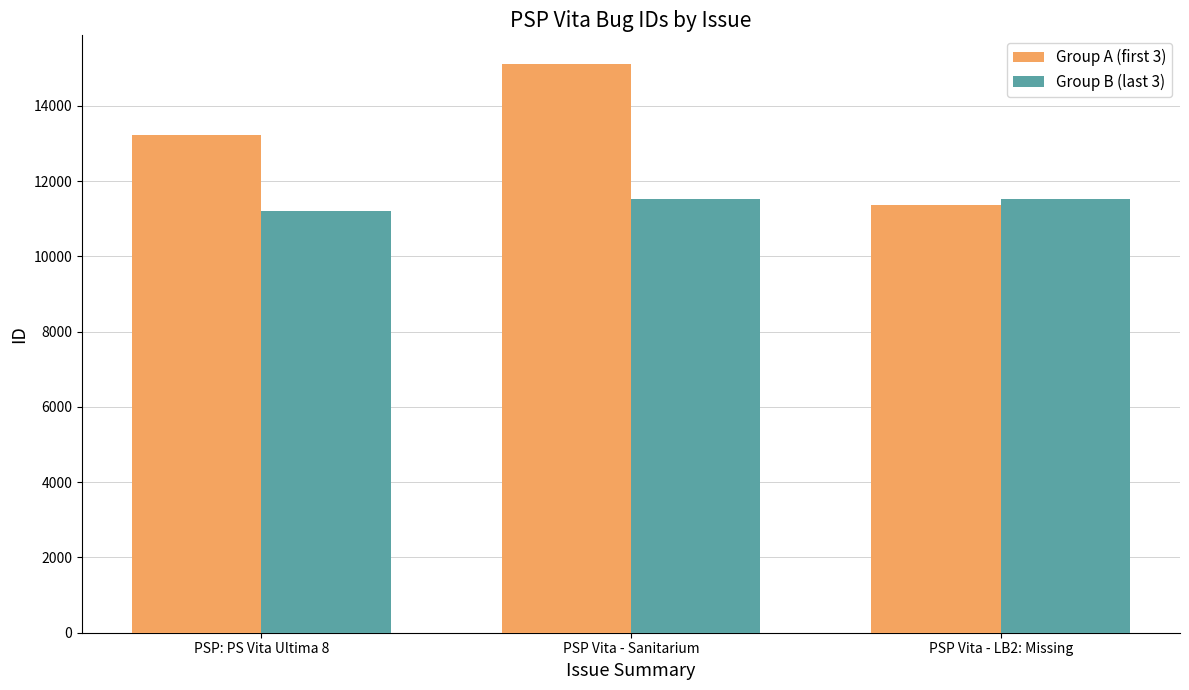

How many series are shown in this chart?

2